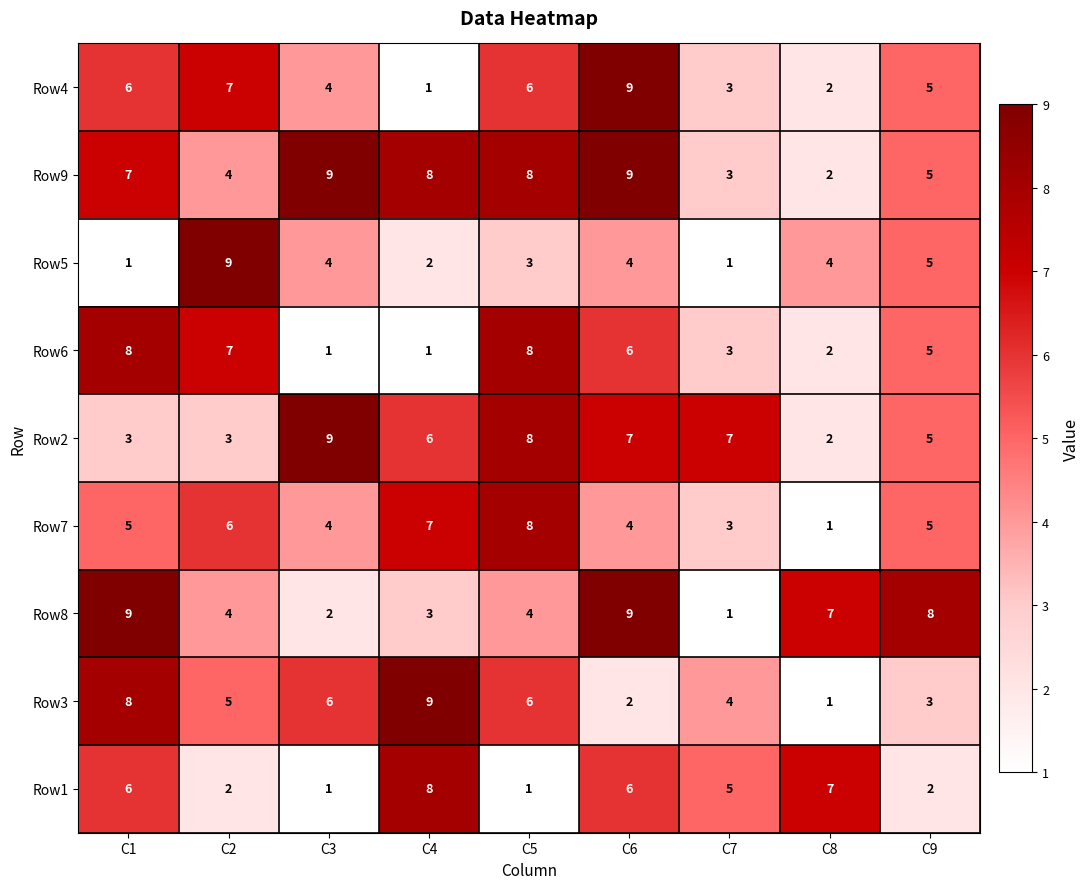

What is the total value across all series at C3?

40